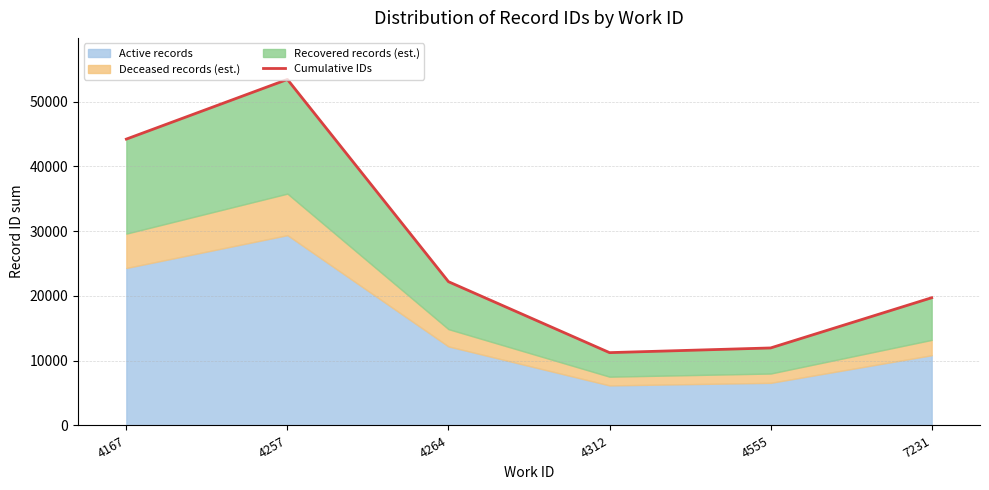

What is the change in value from 4257 to 7231?

-33716